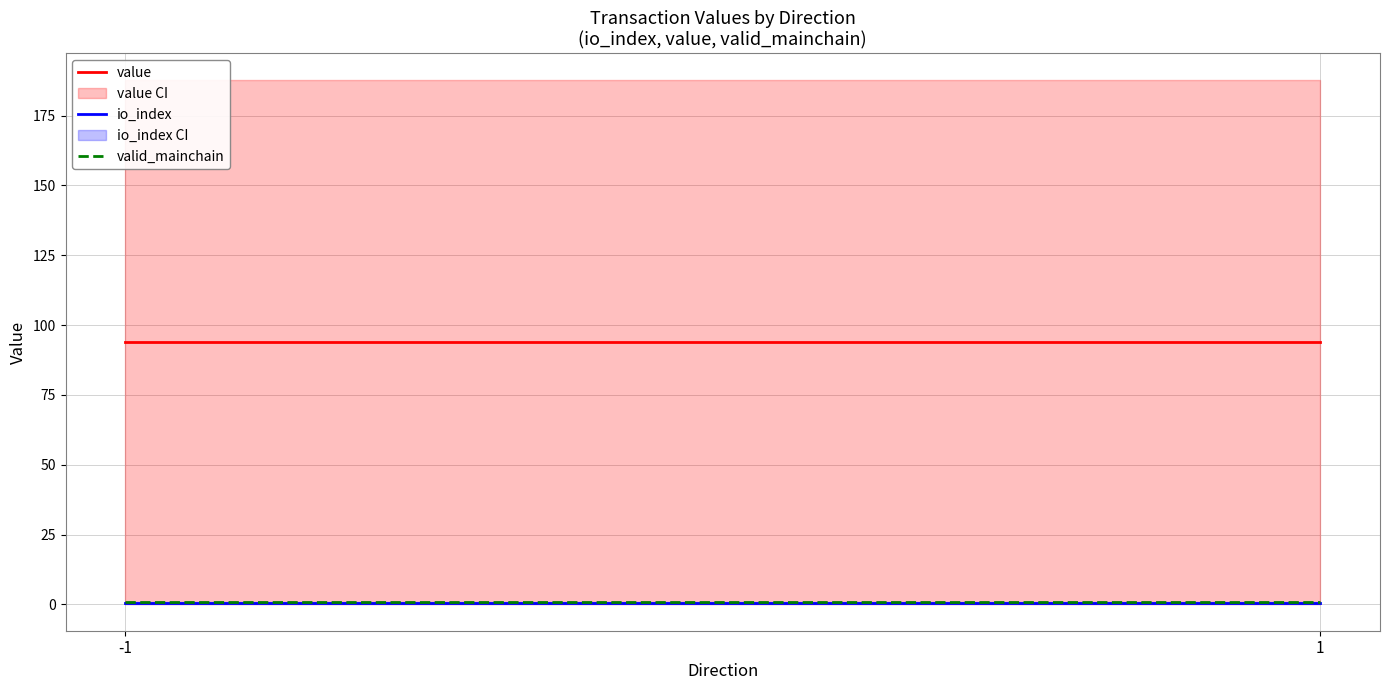

At which category is the sum across all series the highest?

-1